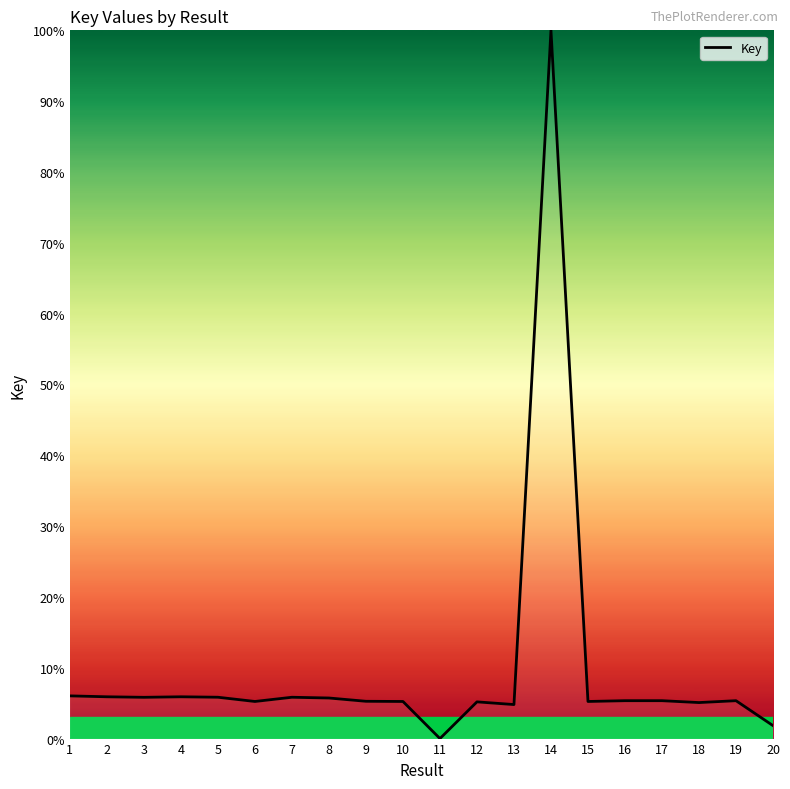

What is the sum of all values?

195.0